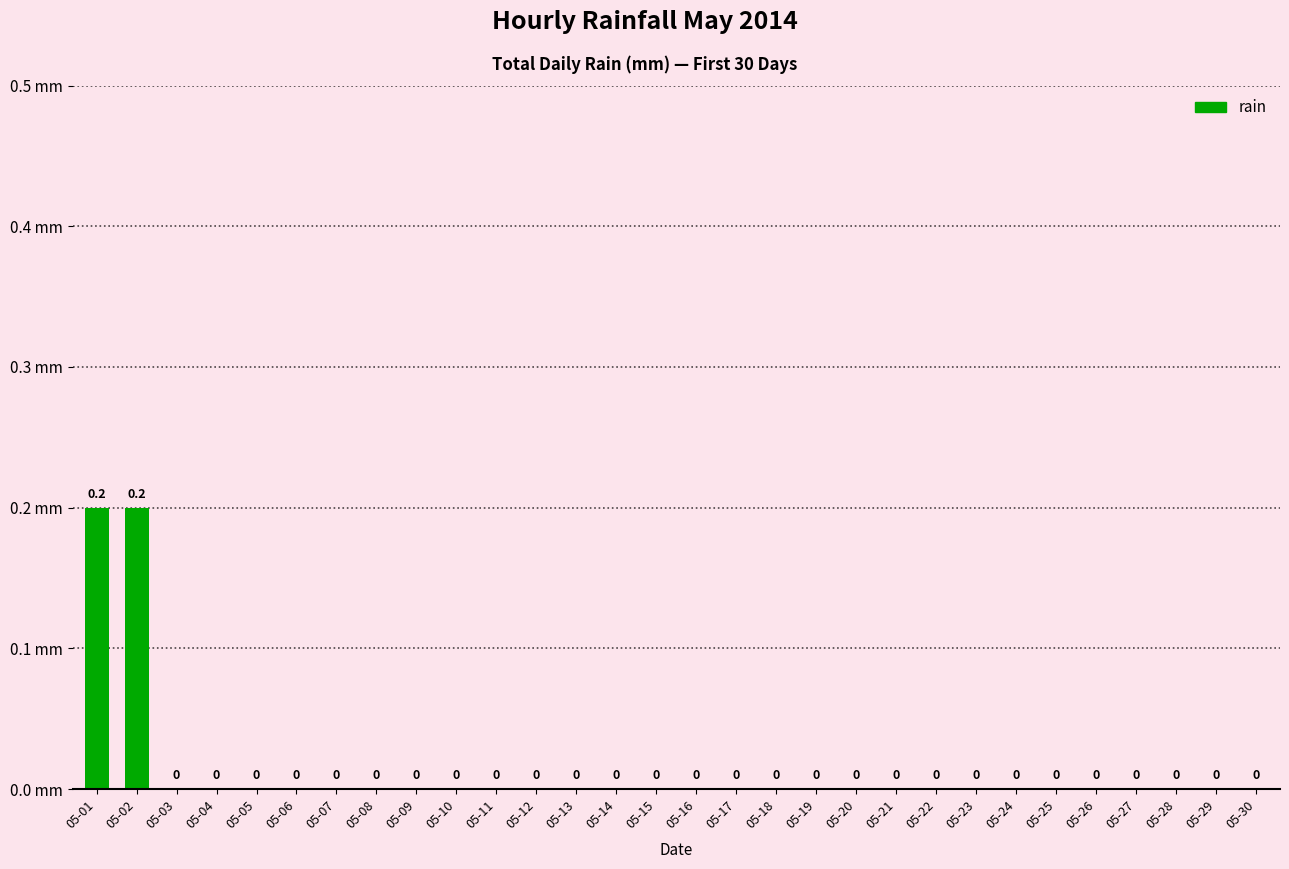

The value at 05-23 is 0.0. True or false?

True